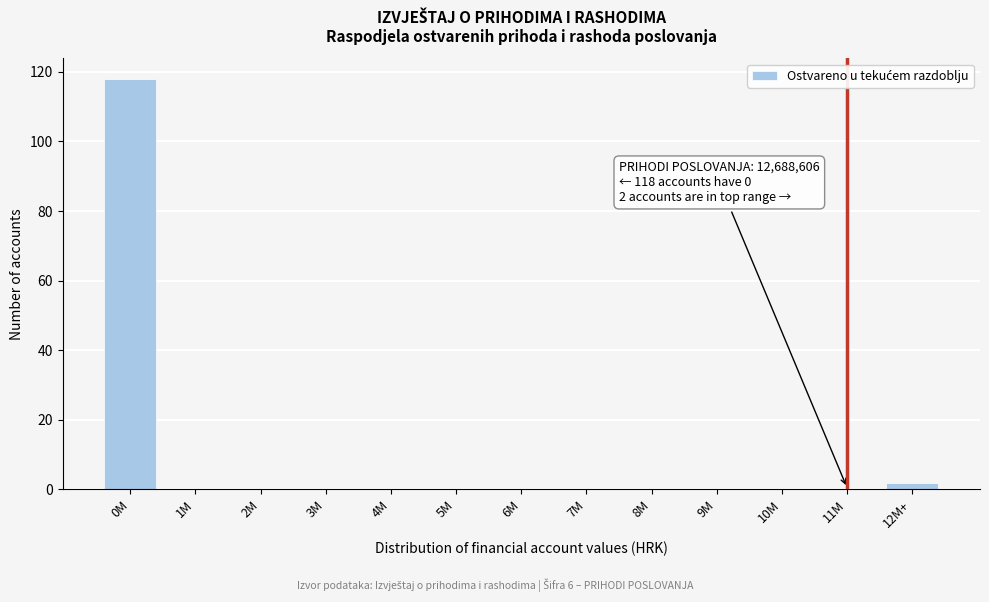

Reading right to left, what are all the values shown in this chart?

12M+=2	11M=0	10M=0	9M=0	8M=0	7M=0	6M=0	5M=0	4M=0	3M=0	2M=0	1M=0	0M=118